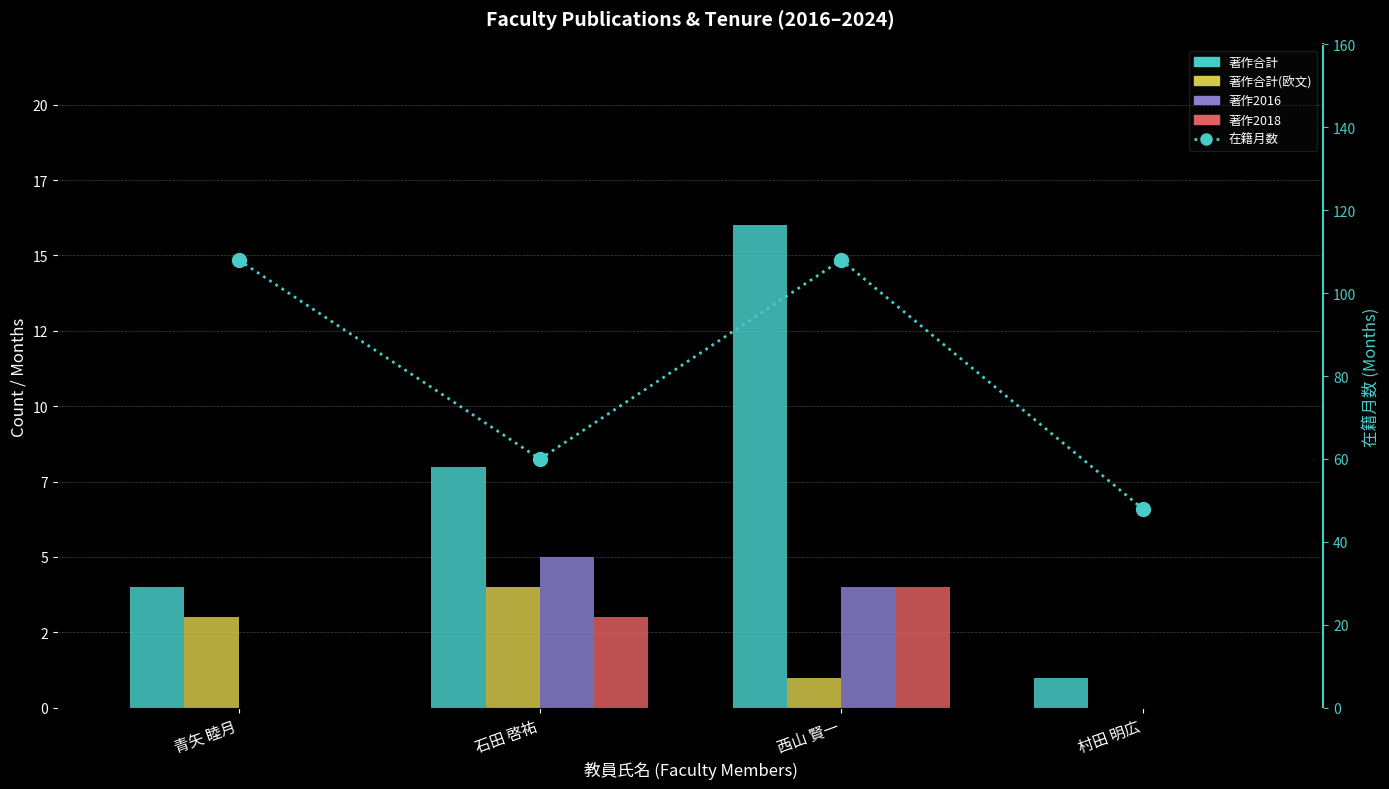

Which series has the largest range (max minus min)?

在籍月数